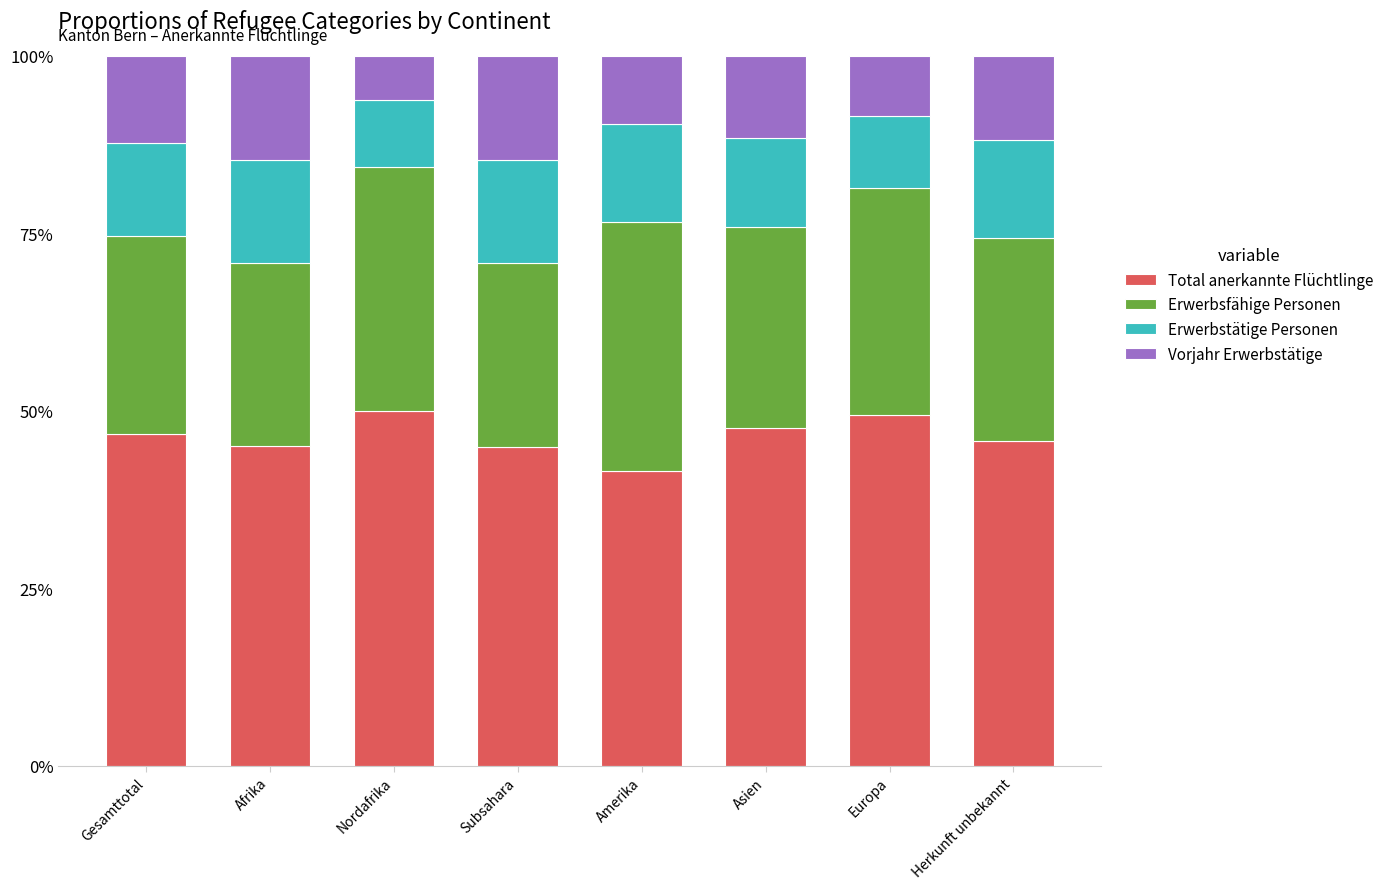

What is the total value across all series at Asien?

100.0